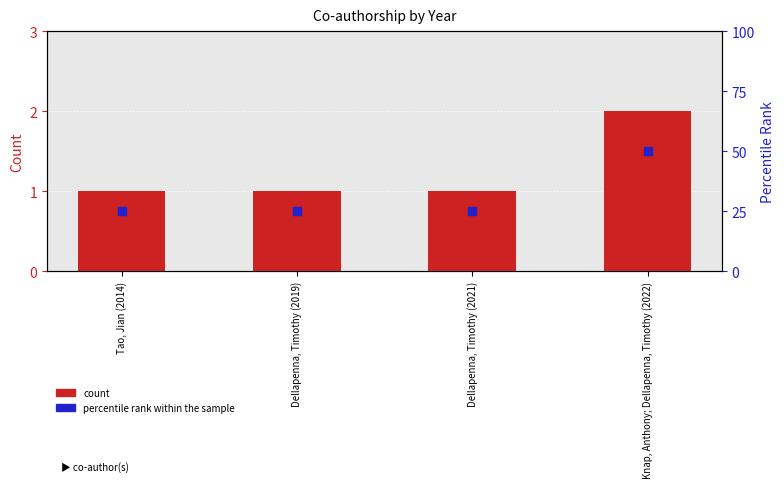

Which series has the largest total across all categories?

percentile rank within the sample